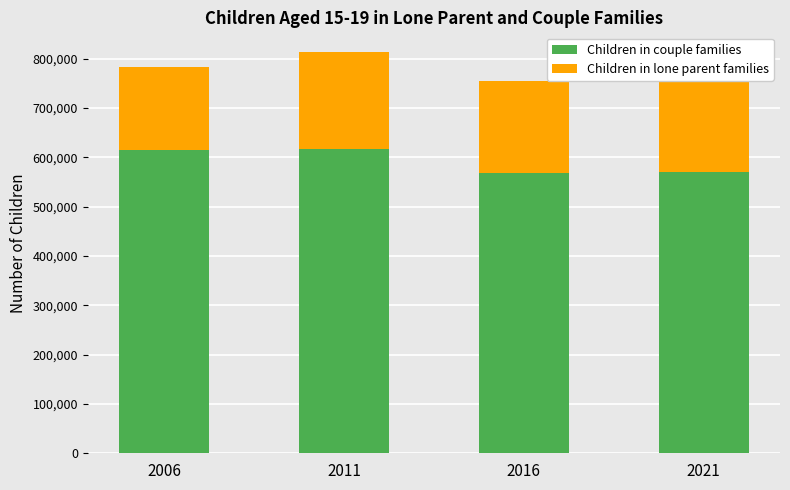

What is the total value across all series at 2011?

813040